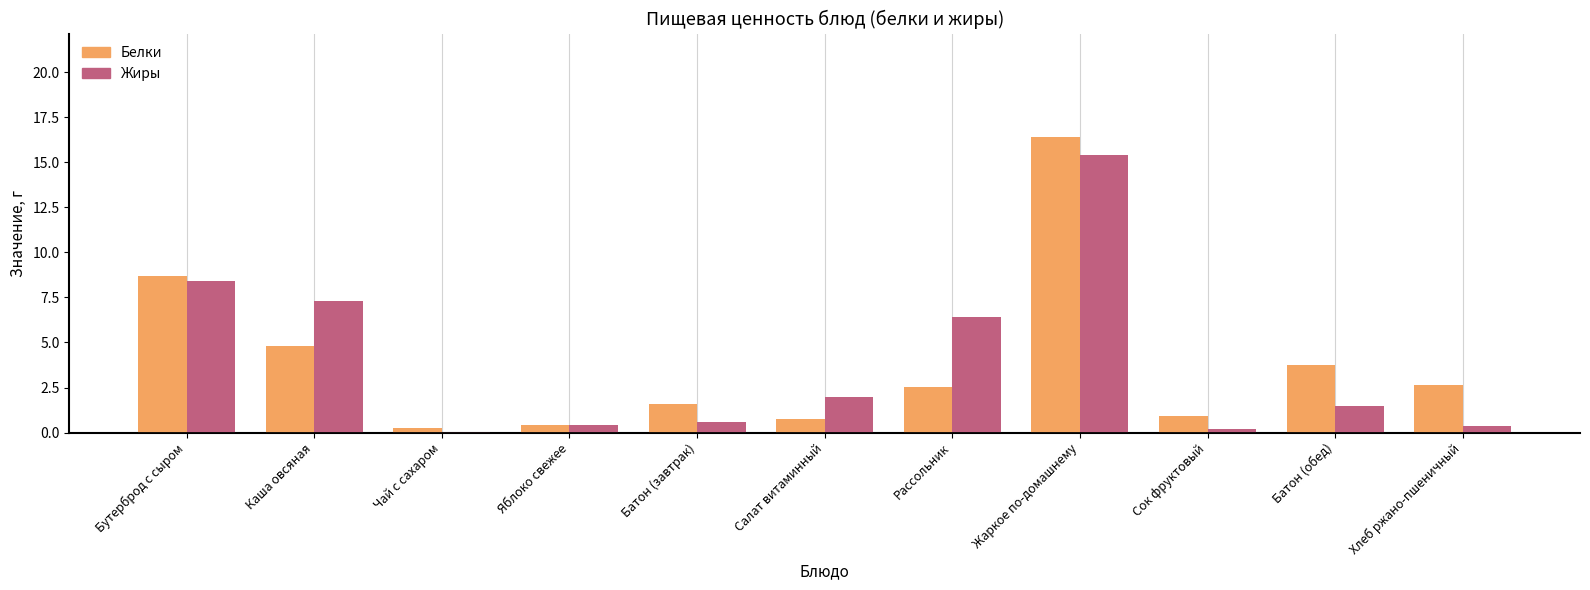

Are the bars grouped side by side (vs. stacked)?

Yes